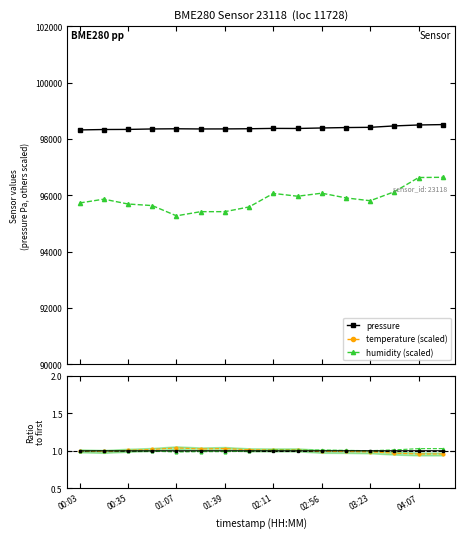

In pressure, how many points are higher than both neighbors (excluding endpoints)?

2